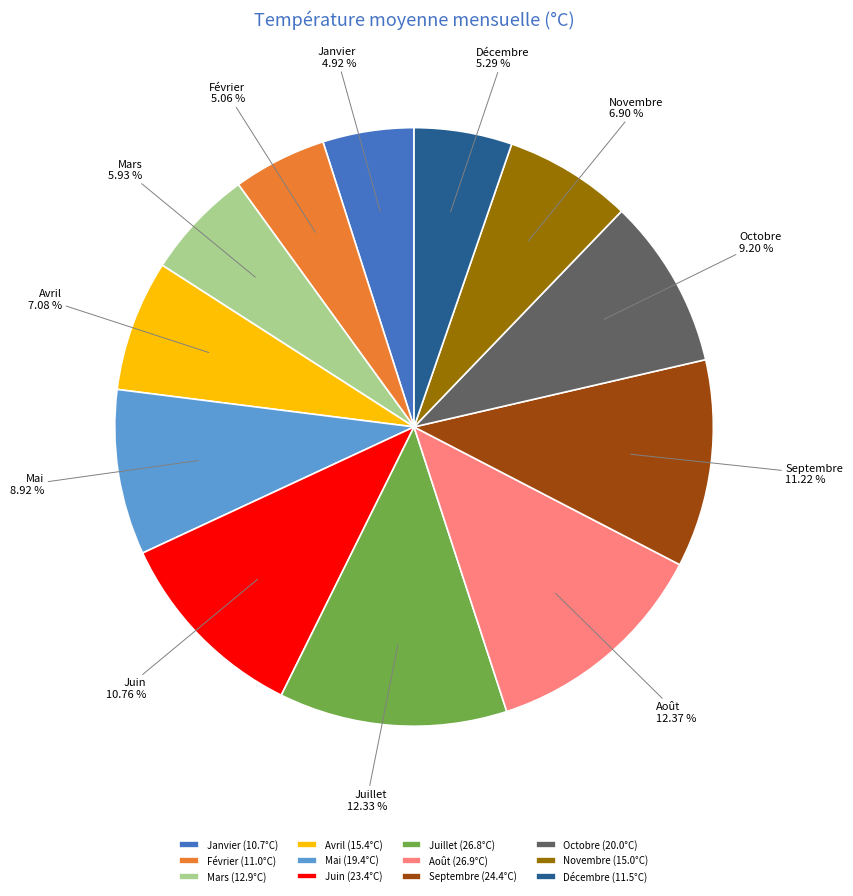

Does any single category account for the majority?

No